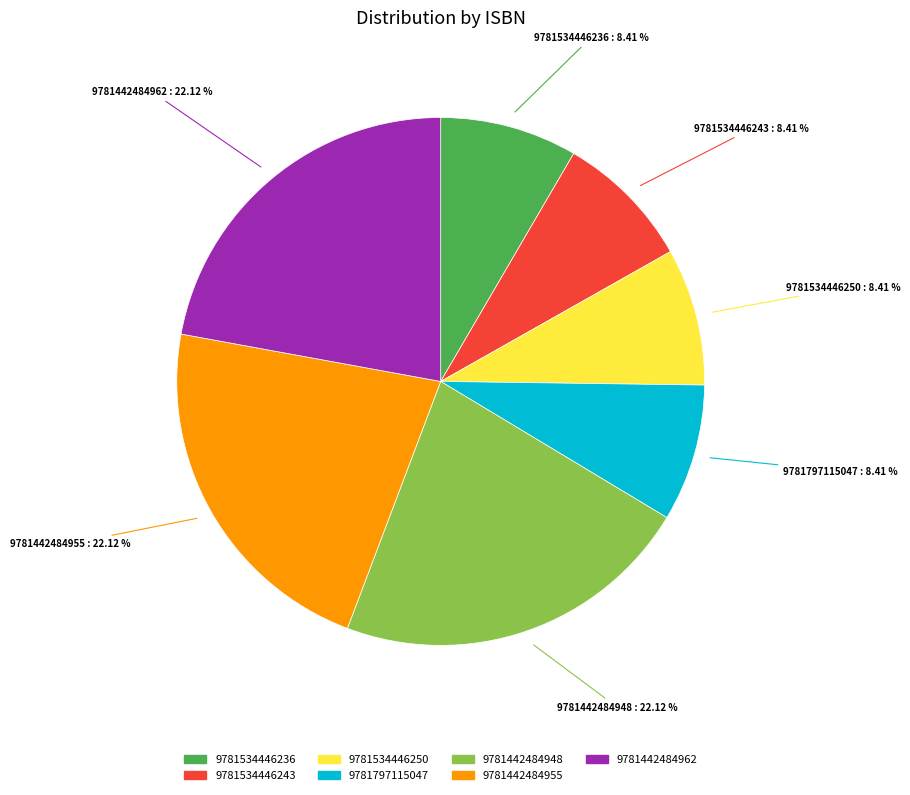

Which has a higher value, 9781442484948 or 9781797115047?

9781442484948